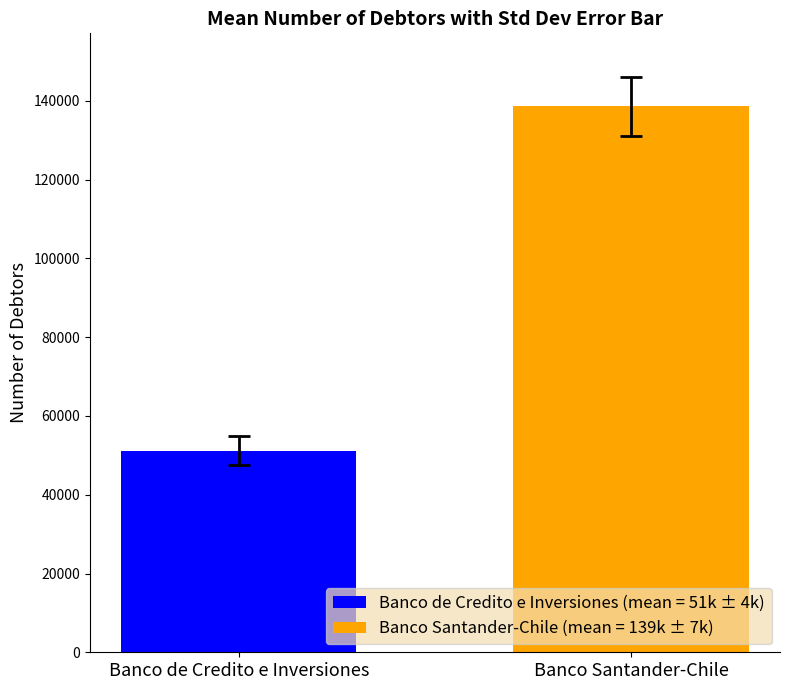

Rank the series by their average value, from lowest to highest.

Banco de Credito e Inversiones (mean = 51k ± 4k), Banco Santander-Chile (mean = 139k ± 7k)